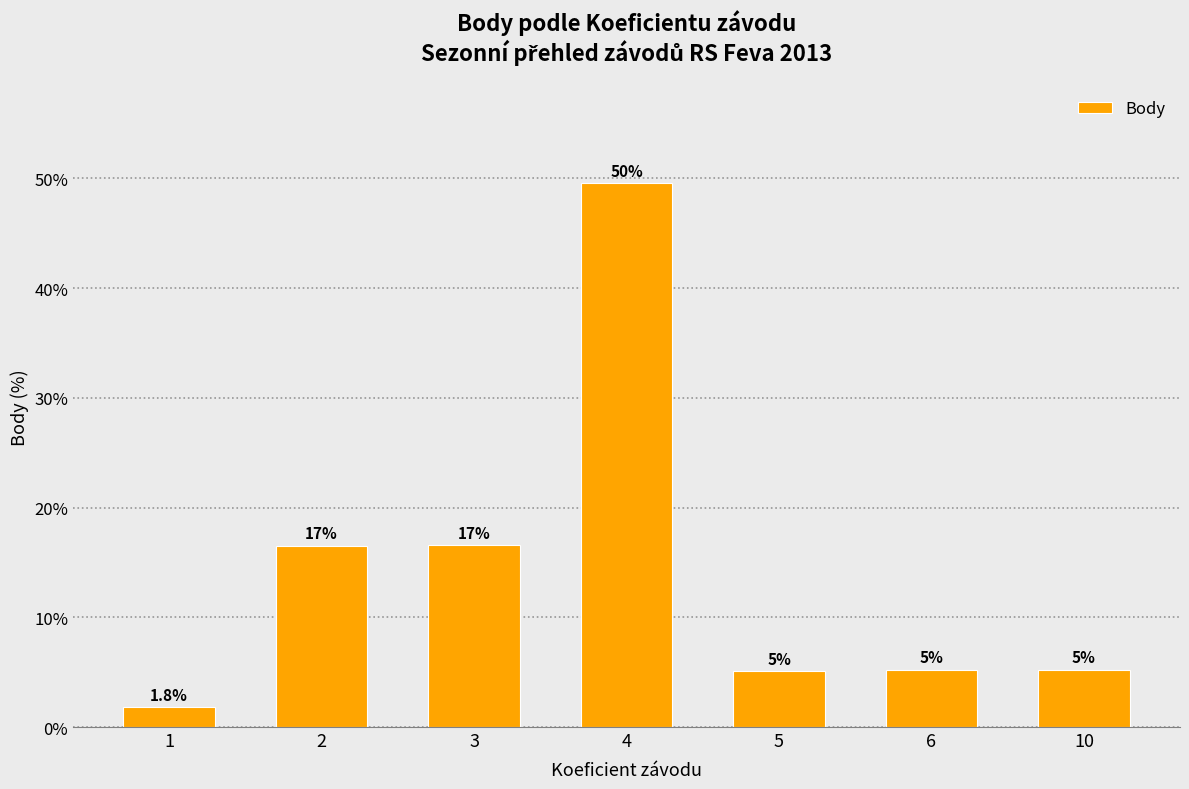

Rank the categories by value from highest to lowest.

4, 3, 2, 10, 6, 5, 1